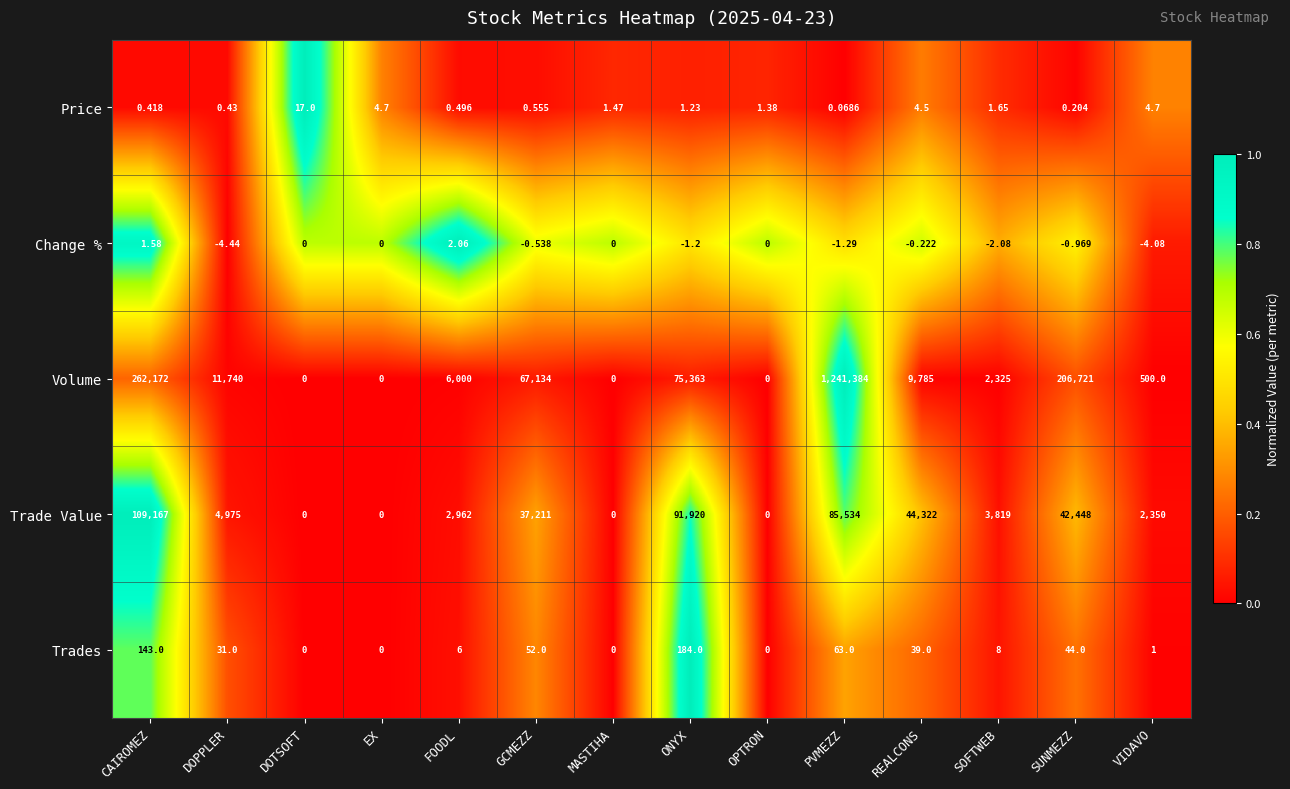

At which label is Trade Value closest to 54583?

REALCONS